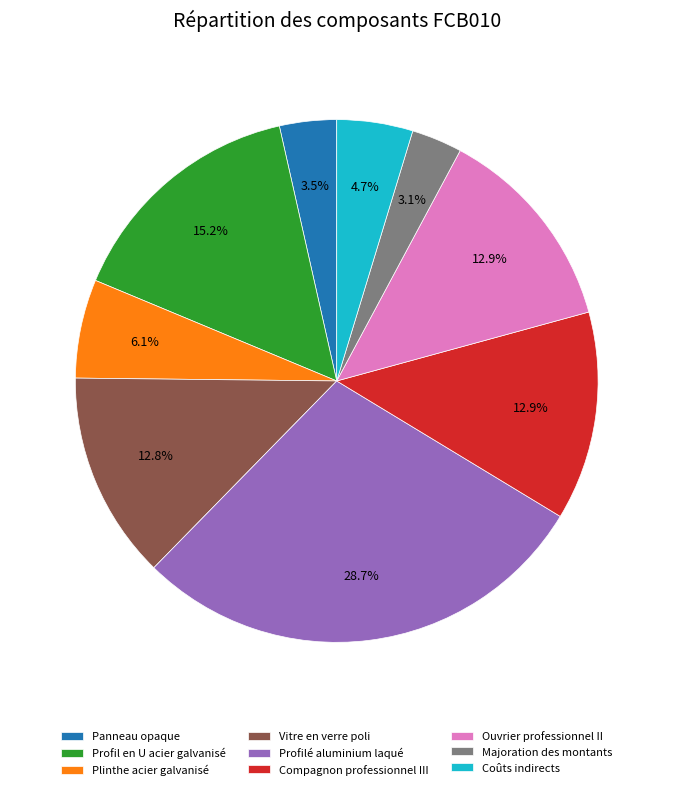

Count the number of slices in the pie.

9